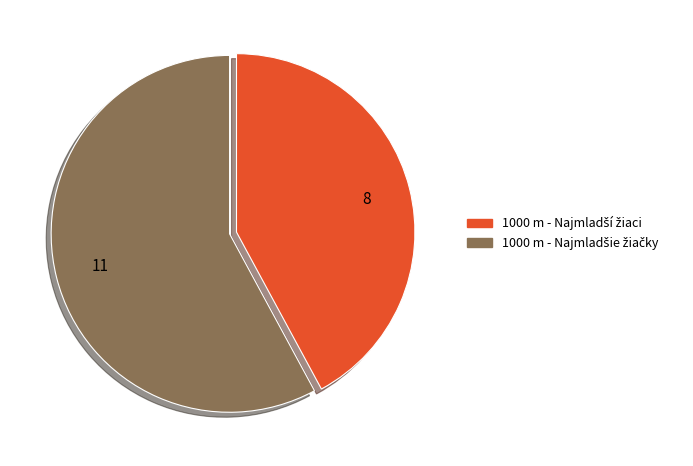

Count the number of slices in the pie.

2